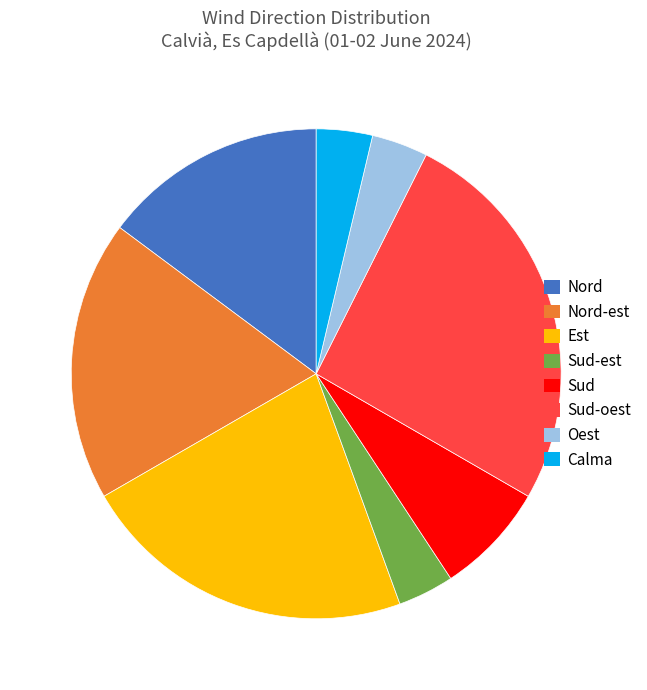

Does Calma account for over 50% of the chart?

No